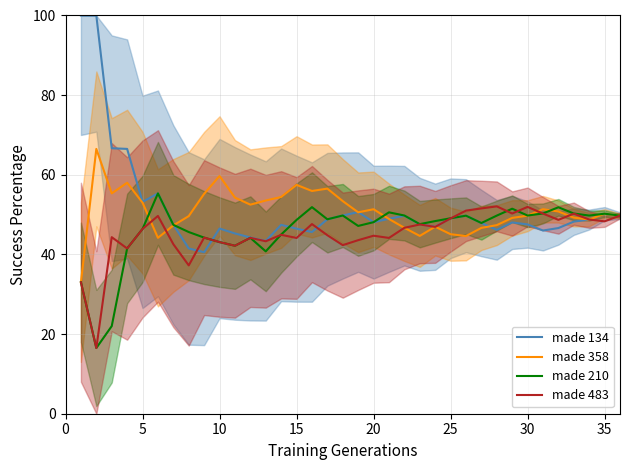

The made 358 series shows 17.9 at 15. True or false?

False